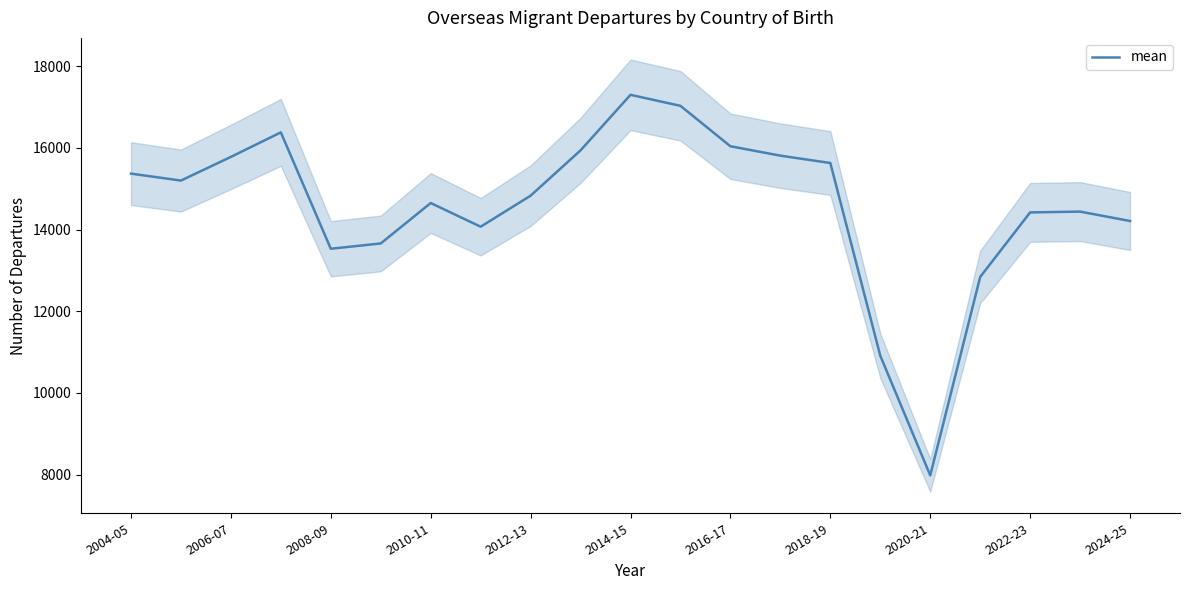

What is the average value?

14572